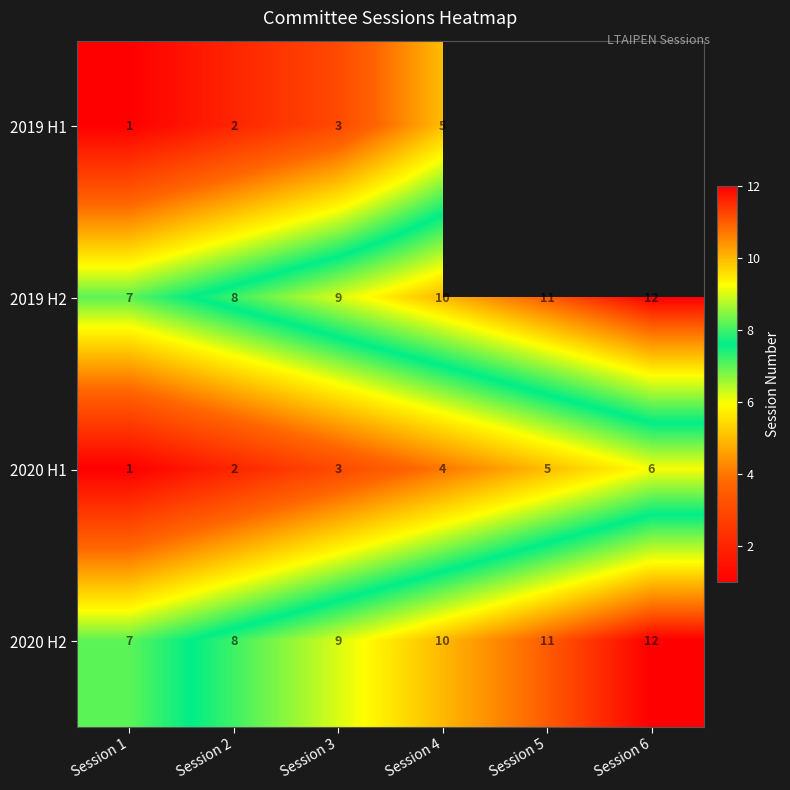

Count the 2020 H2 values in the range 8 to 11.

4